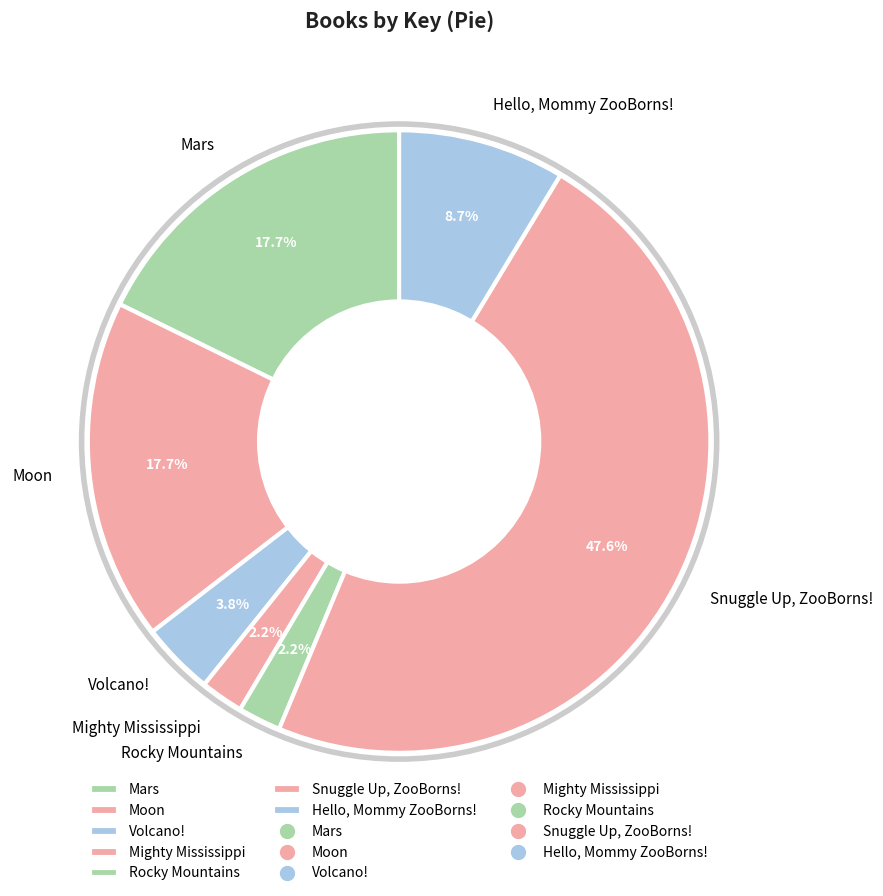

The Rocky Mountains slice represents 2% of the pie. True or false?

True